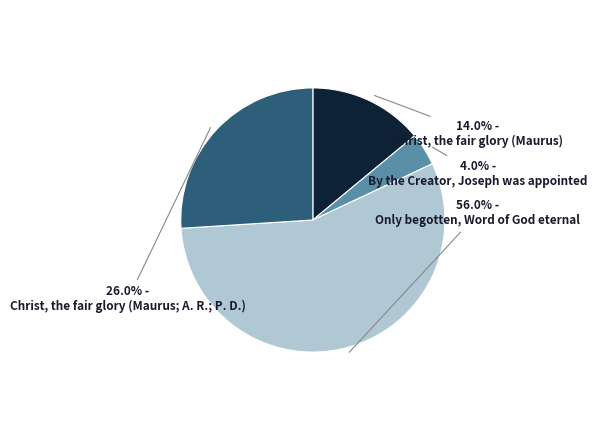

To the nearest percent, what is the combined percentage of Christ, the fair glory (Maurus) and By the Creator, Joseph was appointed?

18%